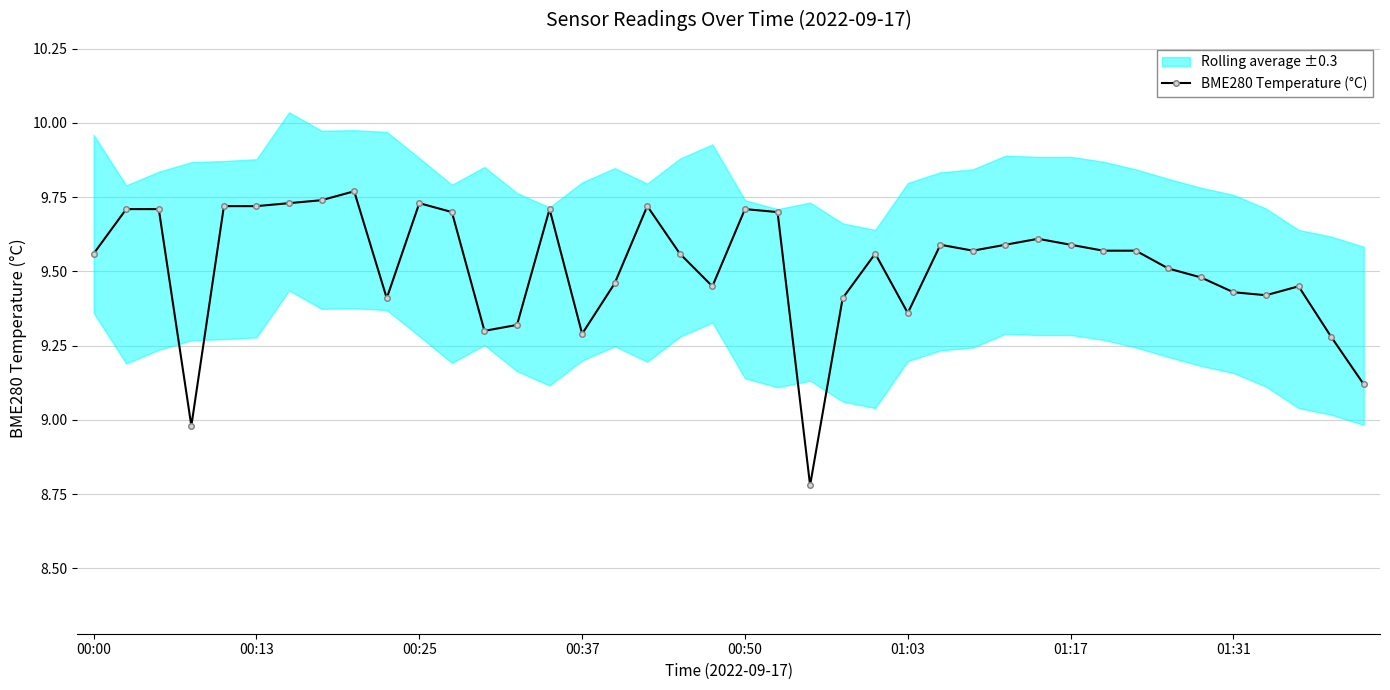

At which category does the chart reach its minimum across all series?

22